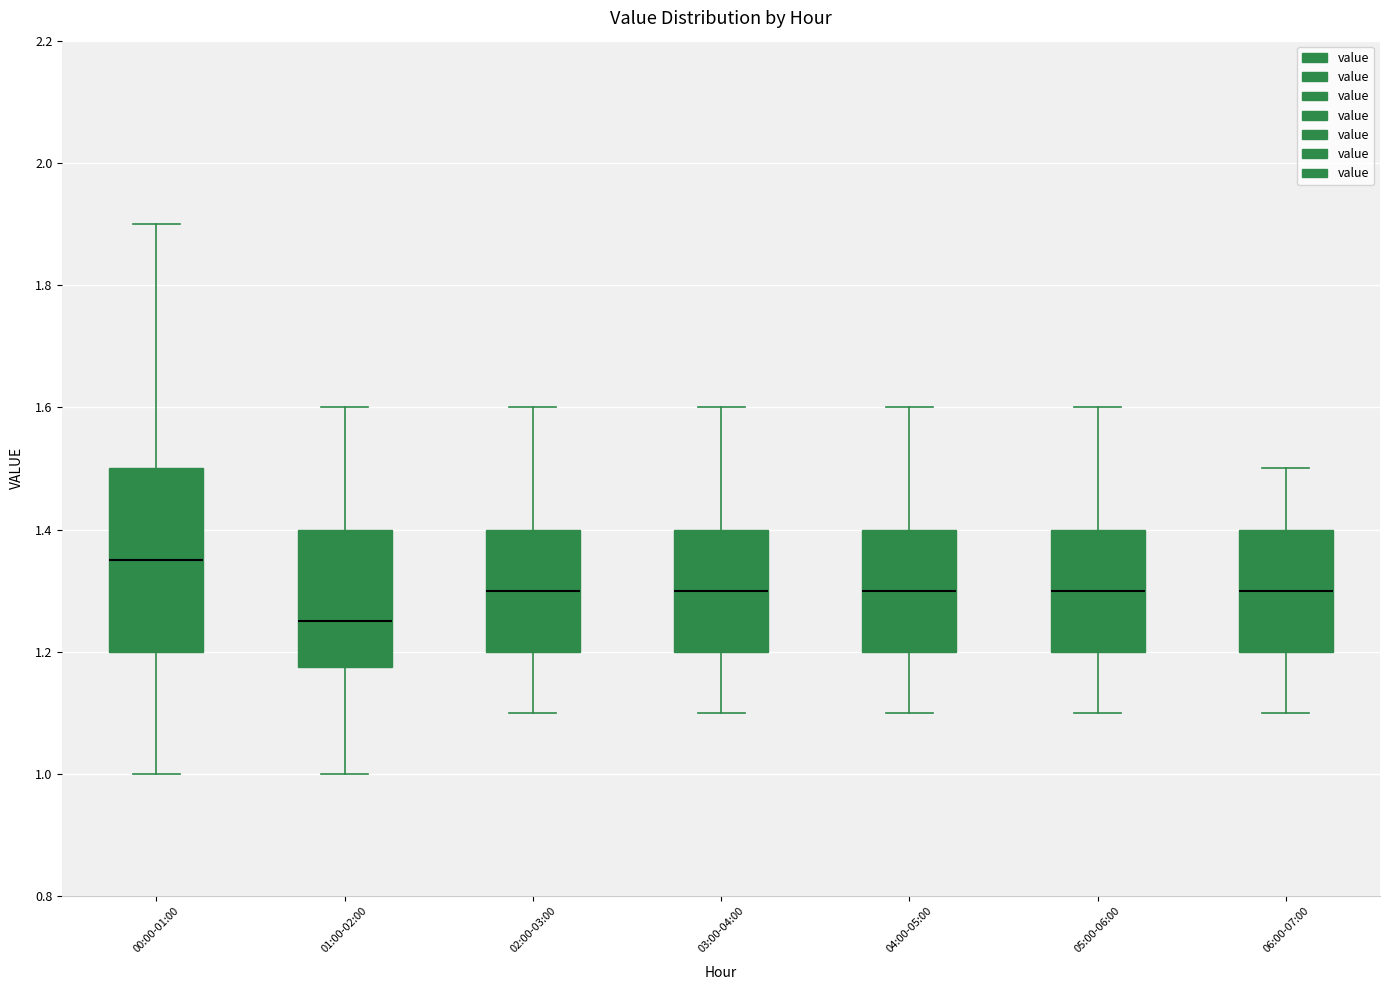

Where does the median line of the box for 03:00-04:00 sit on the y-axis? The values are not printed on the chart, so give them approximately, as read against the axis.

1.30